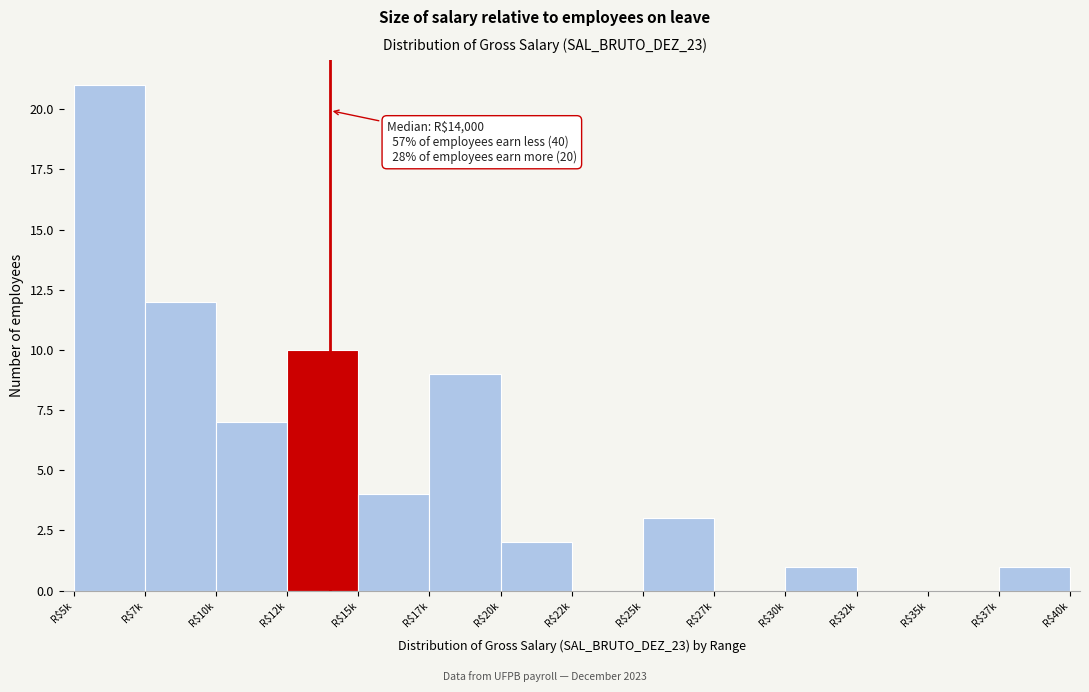

What is the sum of all values?

70